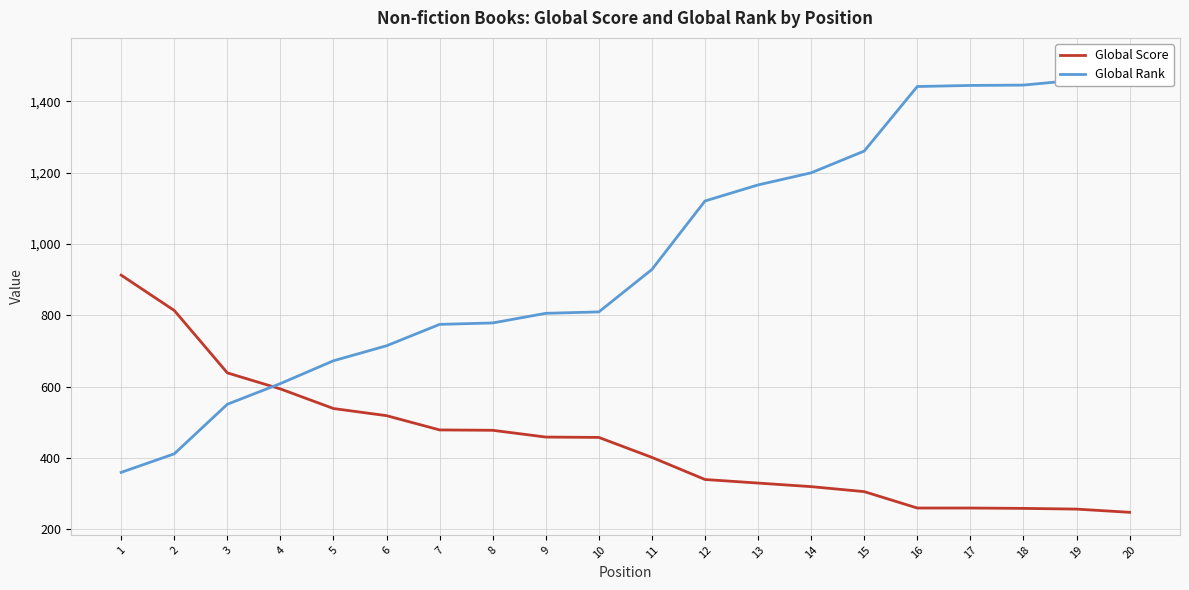

After their last crossing, which series has the higher values: Global Score or Global Rank?

Global Rank